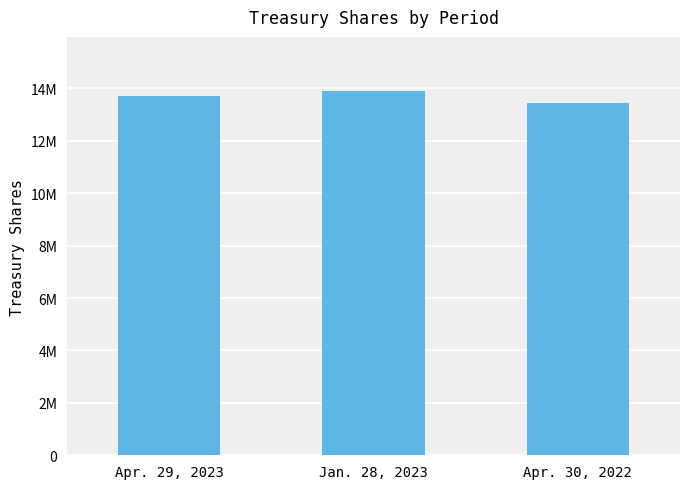

Reading right to left, extract all data points from this chart.

Apr. 30, 2022=13461836	Jan. 28, 2023=13883902	Apr. 29, 2023=13713595